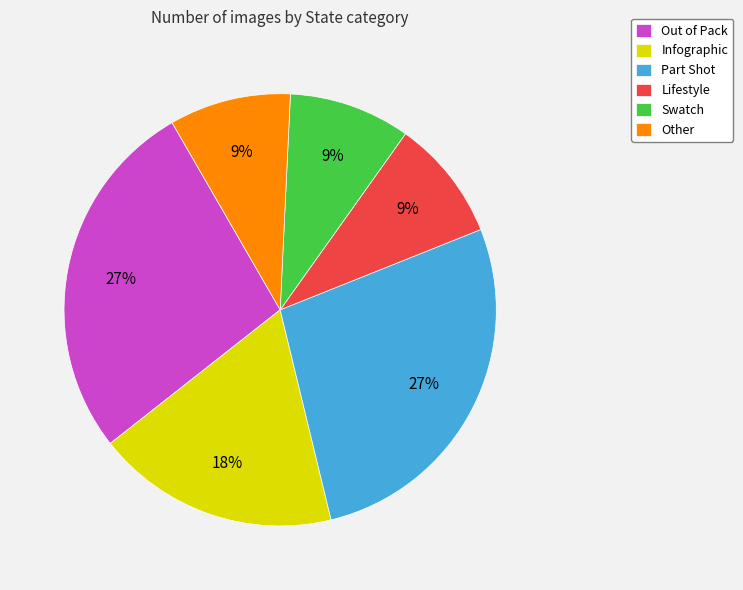

How many segments does this pie chart have?

6